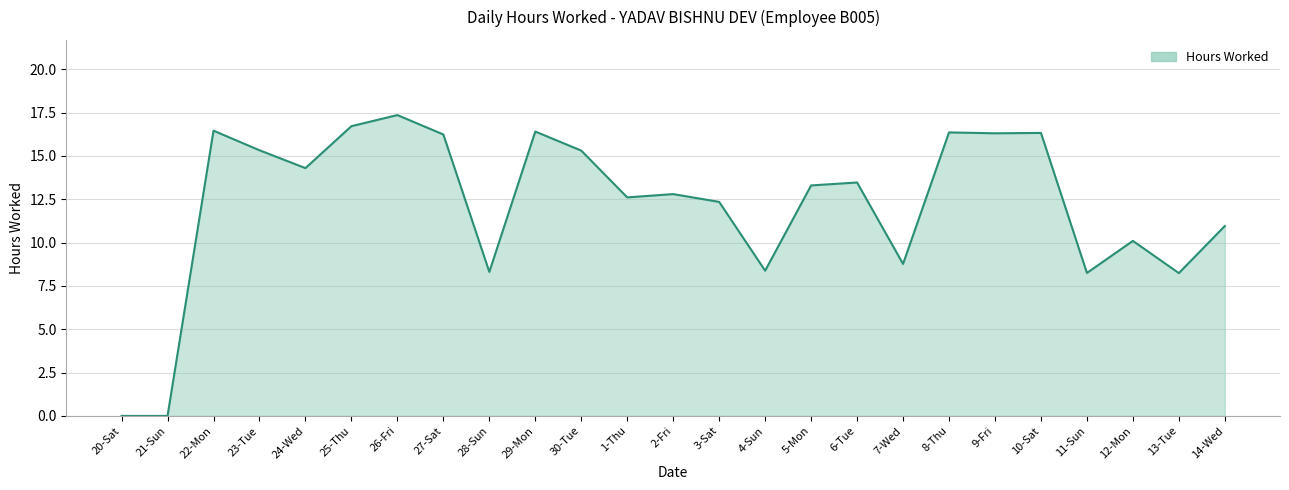

Where is the first local maximum?

22-Mon